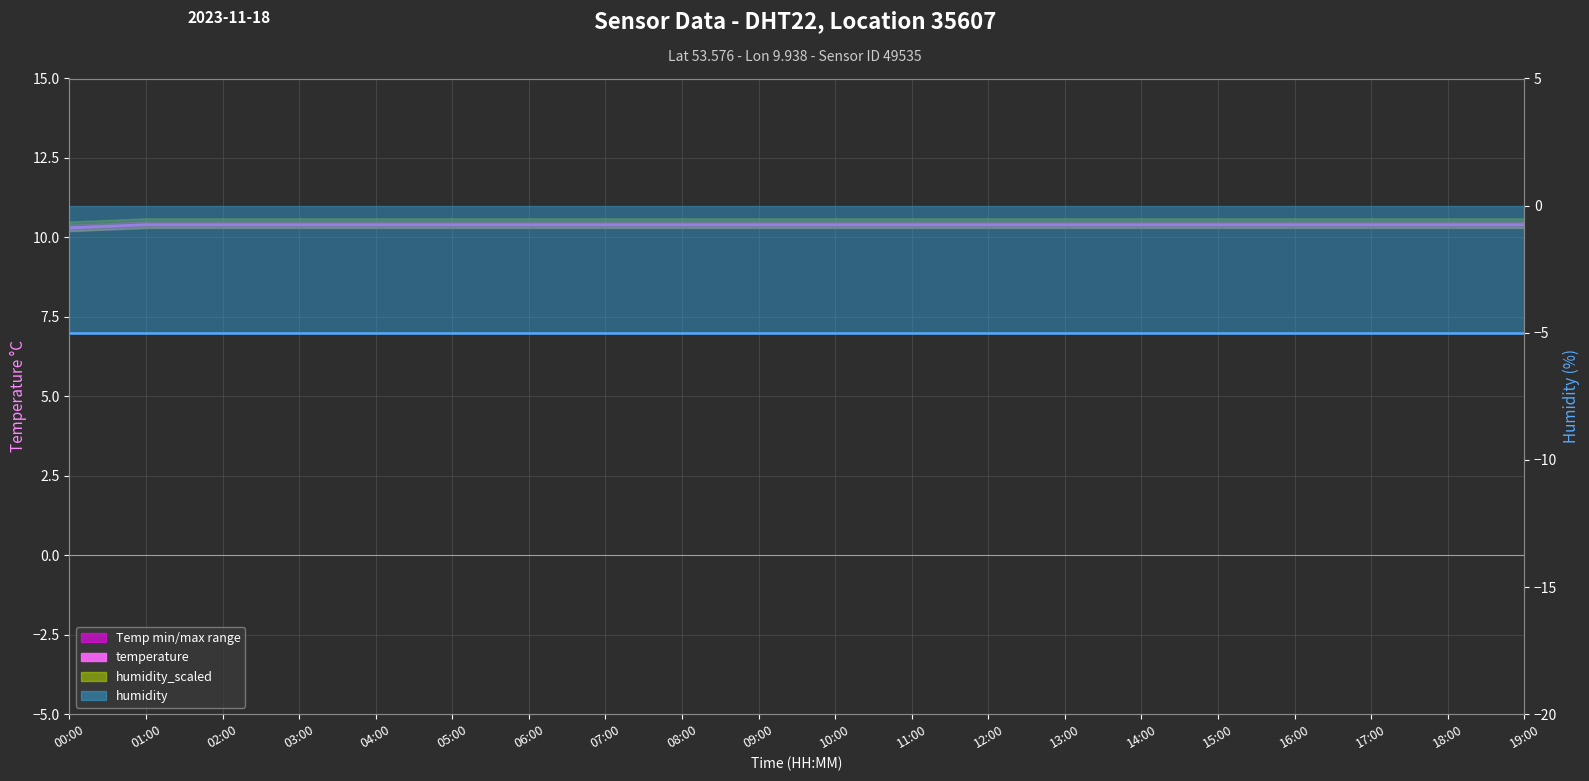

Reading left to right, what are all the values shown in this chart?

Avg temperature: 10.3	10.4	10.4	10.4	10.4	10.4	10.4	10.4	10.4	10.4	10.4	10.4	10.4	10.4	10.4	10.4	10.4	10.4	10.4	10.4
Avg humidity: -5.0	-5.0	-5.0	-5.0	-5.0	-5.0	-5.0	-5.0	-5.0	-5.0	-5.0	-5.0	-5.0	-5.0	-5.0	-5.0	-5.0	-5.0	-5.0	-5.0